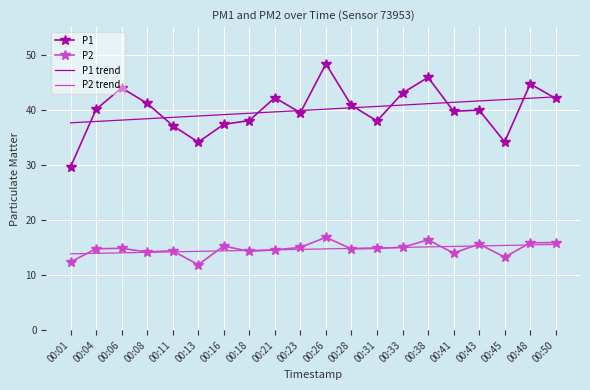

True or false: P1 and P2 intersect in this chart.

False